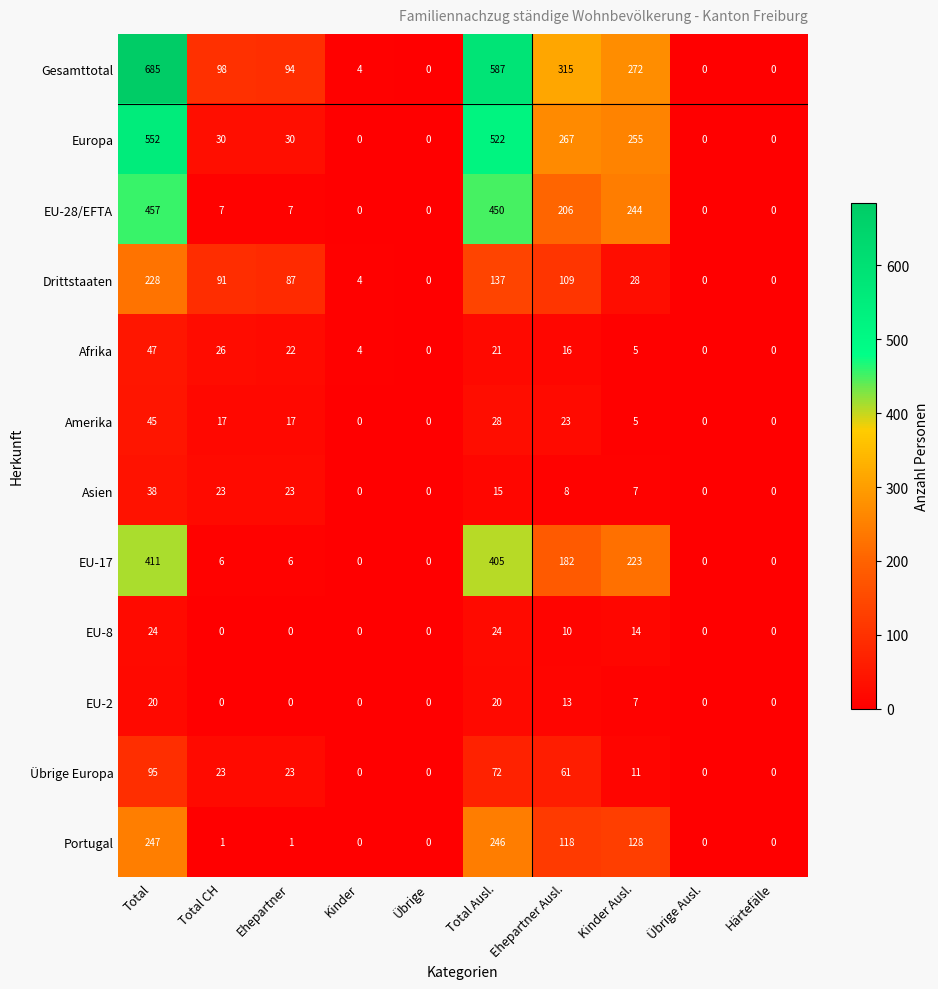

Between Total CH and Ehepartner Ausl., which series saw the biggest shift?

Europa